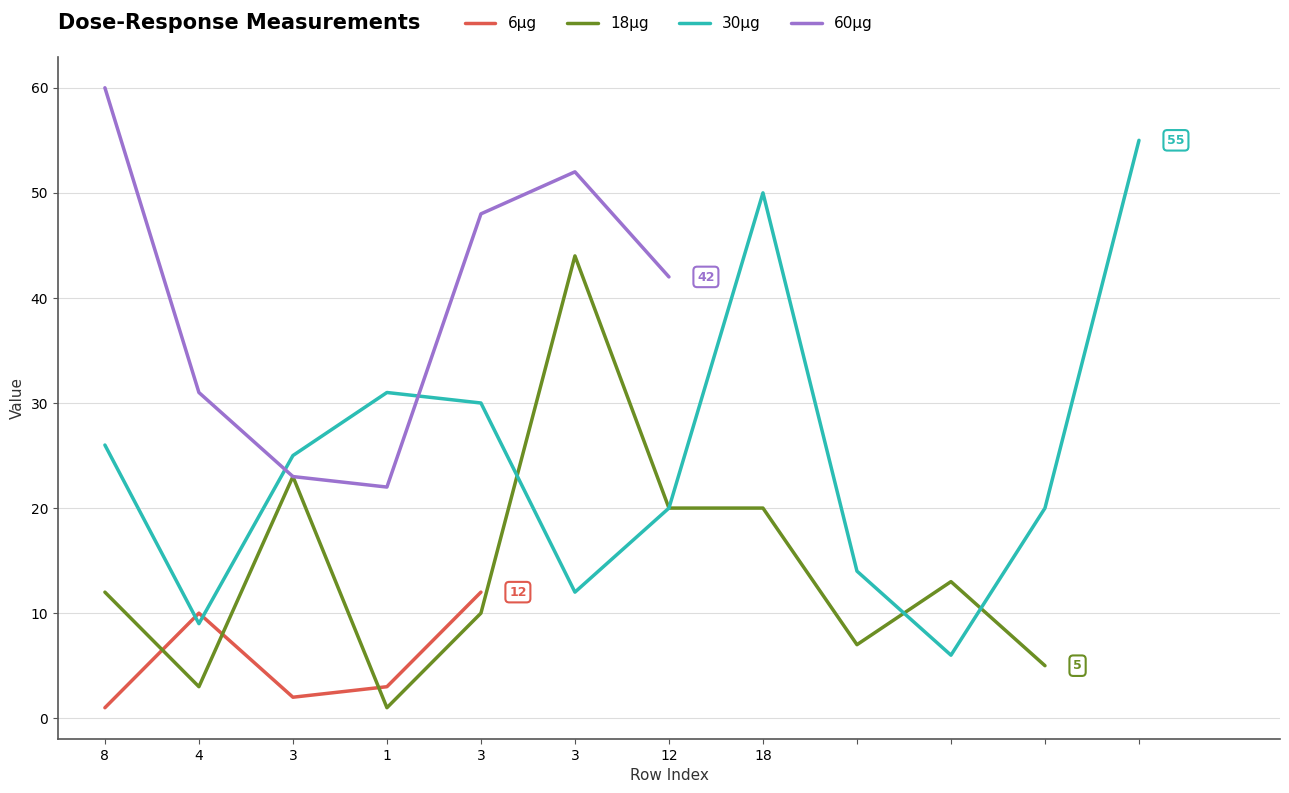

How many times do 6μg and 30μg cross each other?

2